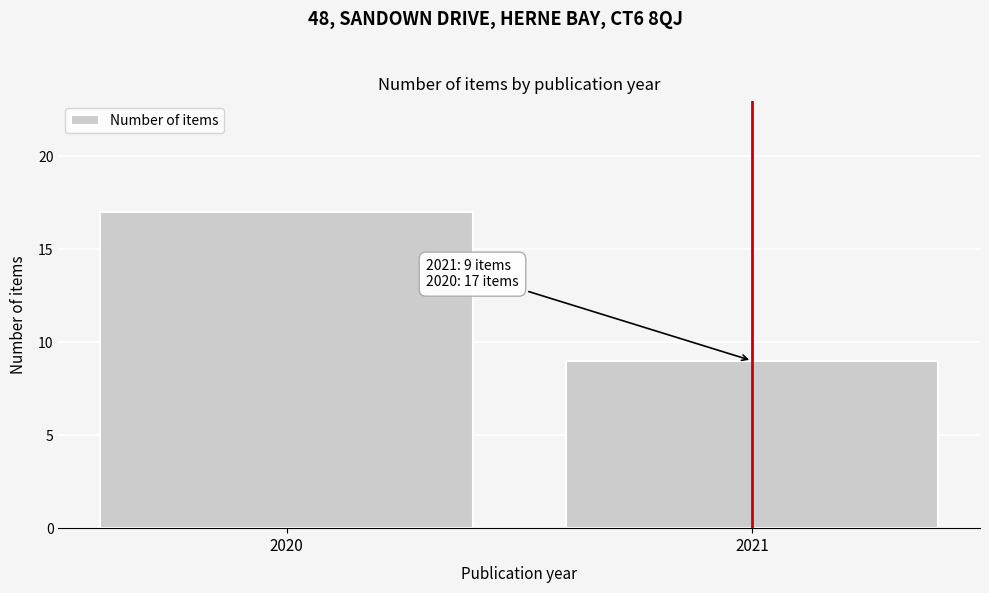

Reading left to right, list all the values displayed in this chart.

2020=17	2021=9